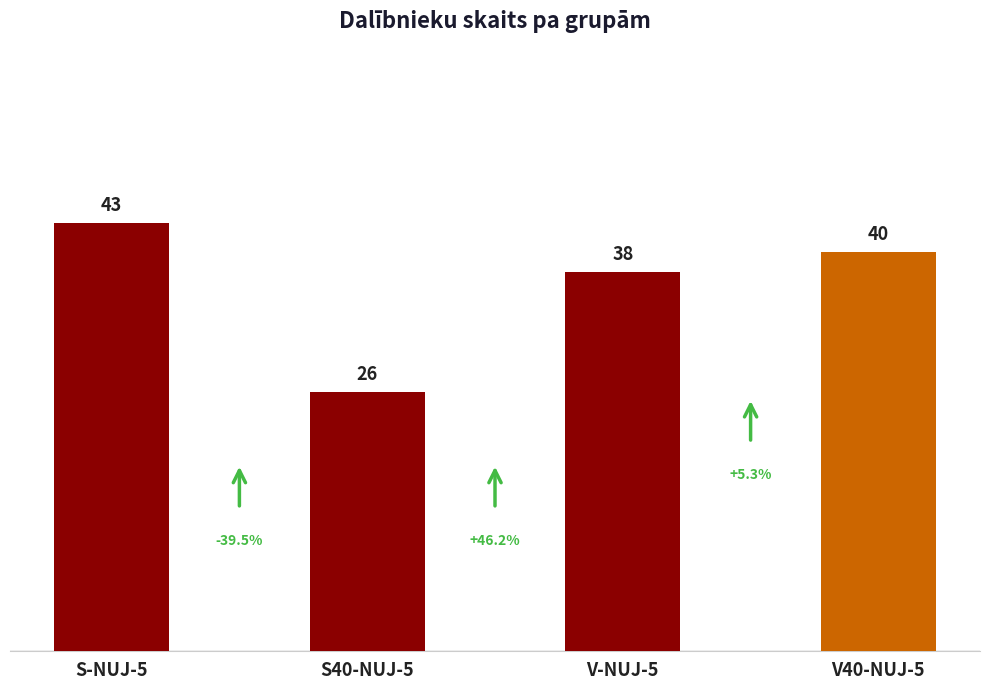

Where does the data first go above 40?

S-NUJ-5